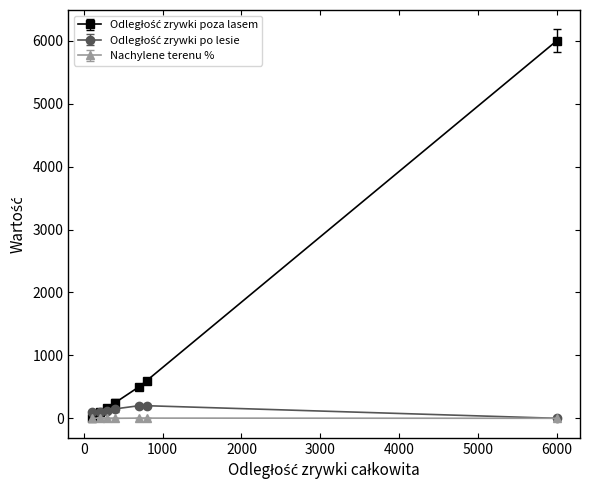

What is the maximum value shown in the chart?

6000.0